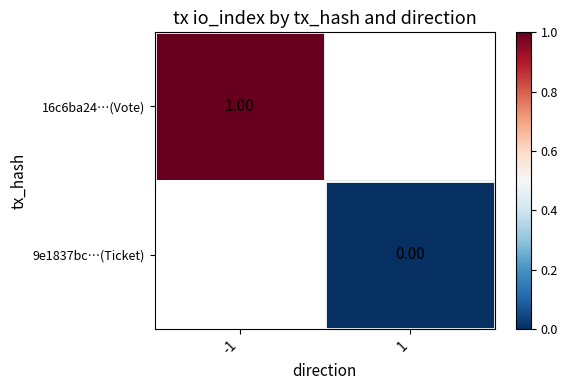

True or false: 9e1837bc…(Ticket) has a value of 0.0 at 1.

True